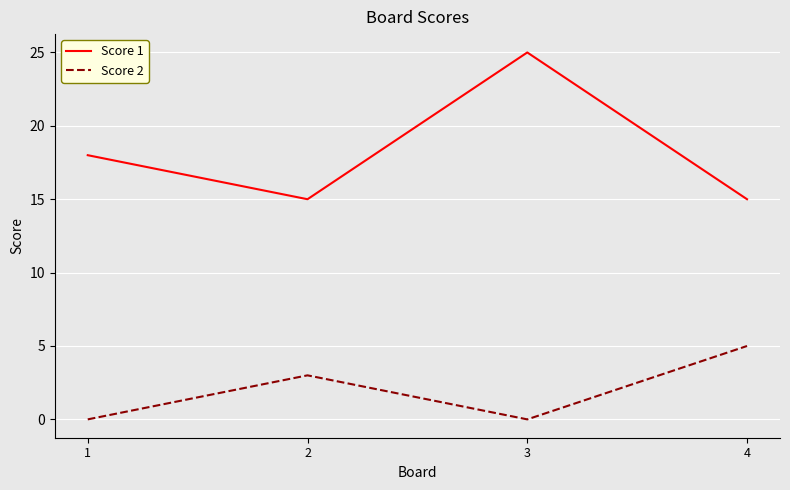

List the series in order of their overall mean, highest first.

Score 1, Score 2